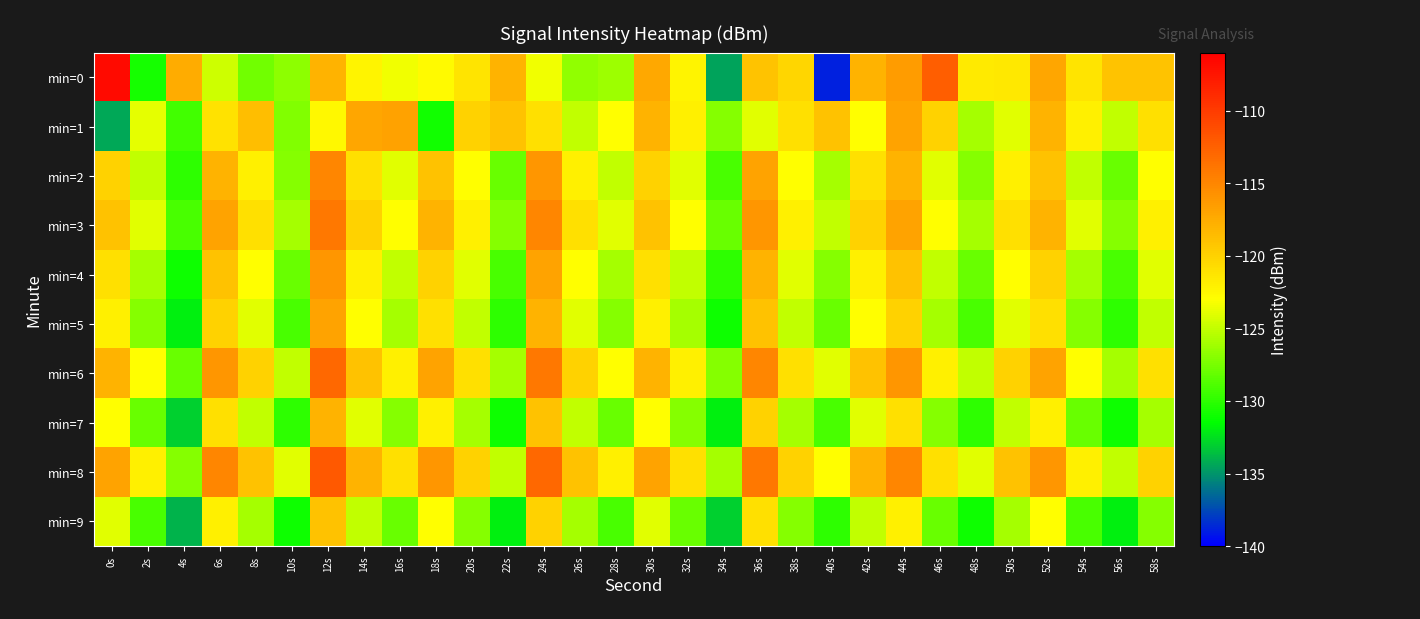

How many distinct data groups are displayed?

10